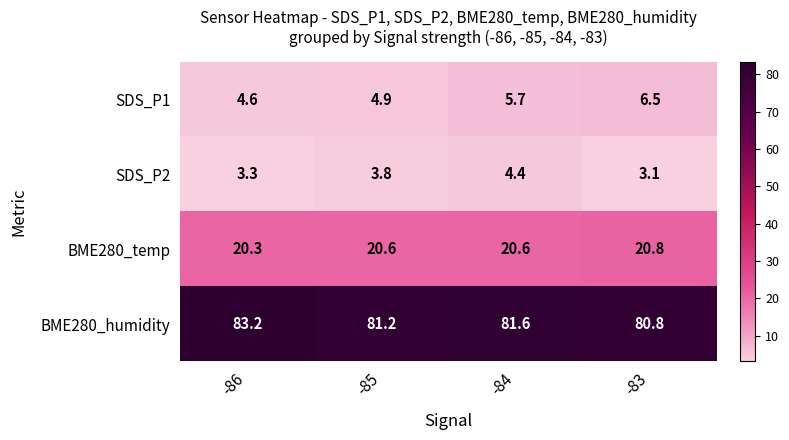

What is the total value across all series at -85?

110.5